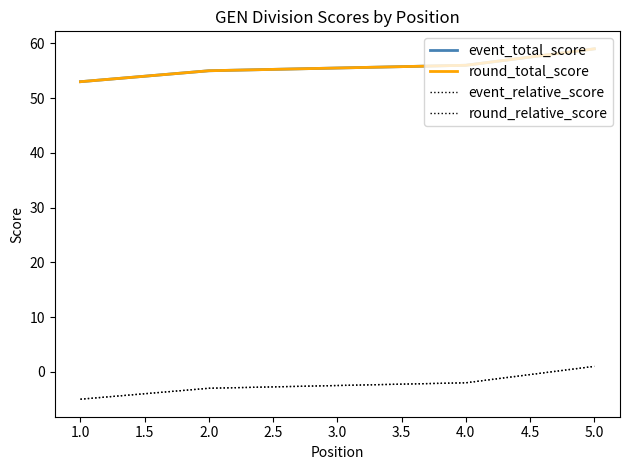

What is the sum of all round_relative_score values?

-12